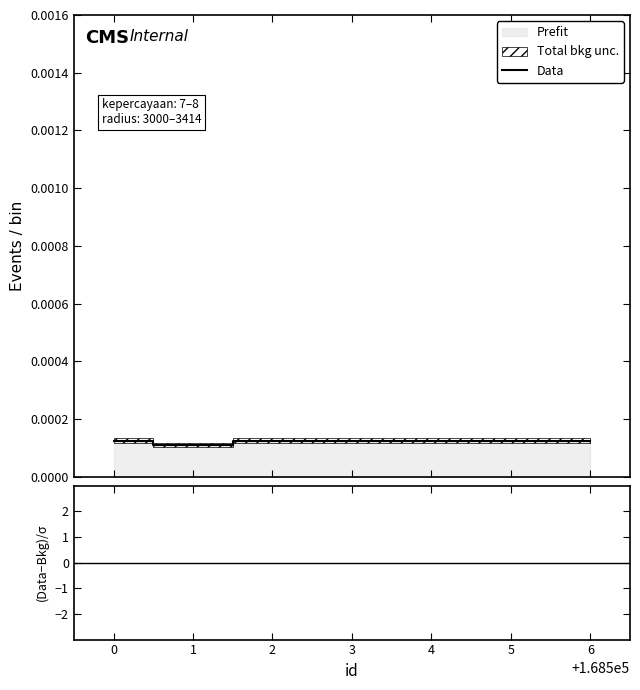

True or false: (kepercayaan-bkg)/σ has more than 0 points higher than both neighbors.

False